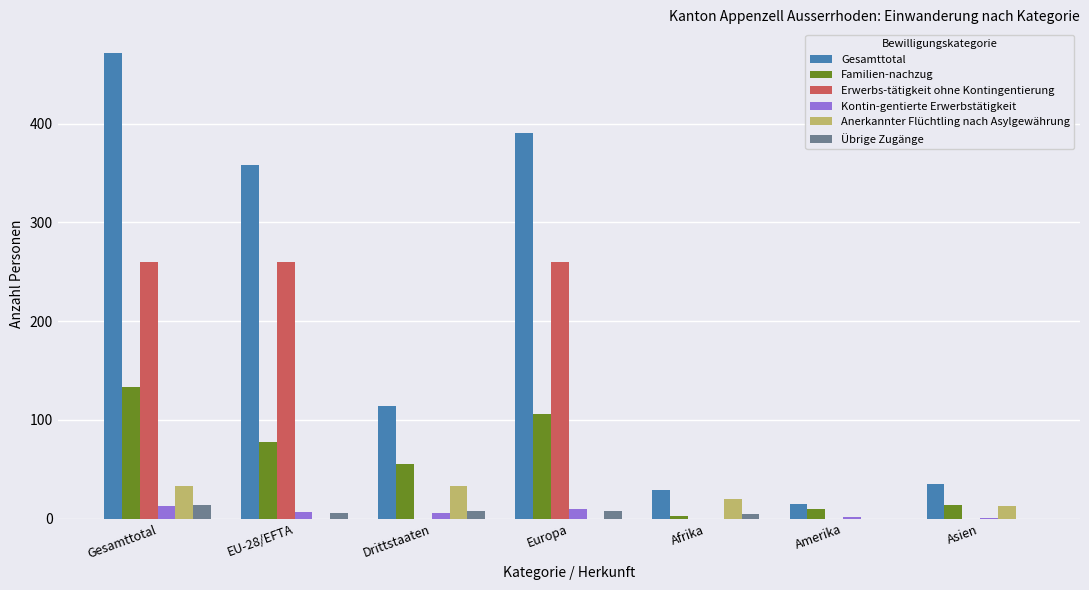

How many values in the Erwerbs-tätigkeit ohne Kontingentierung series exceed 0?

3